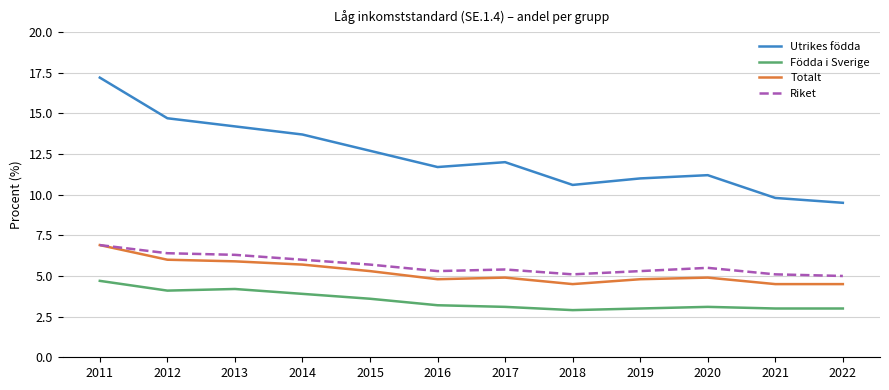

Count the number of categories in the chart.

12